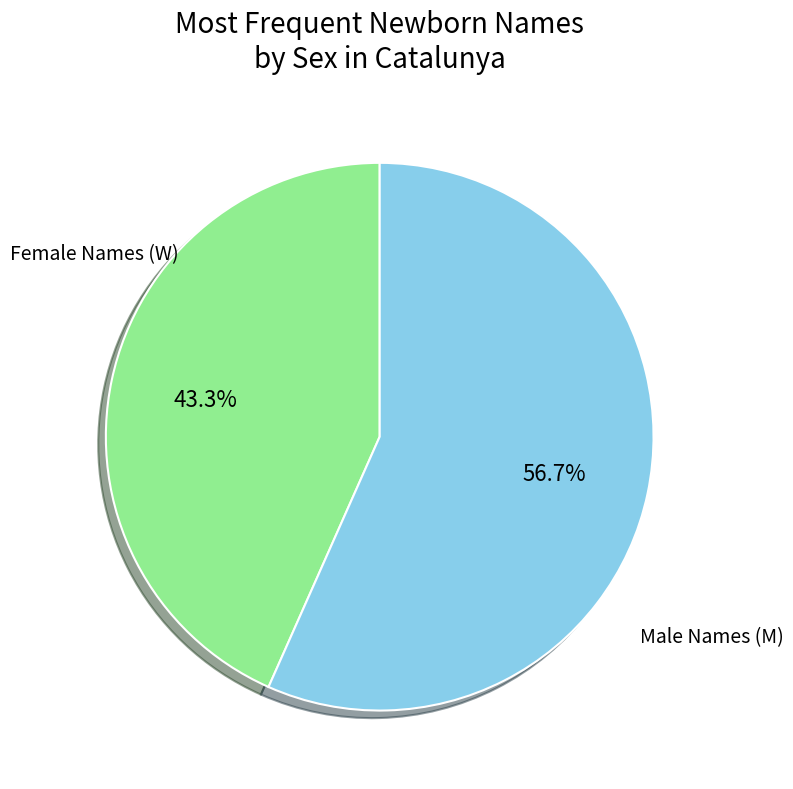

Does any single category account for the majority?

Yes